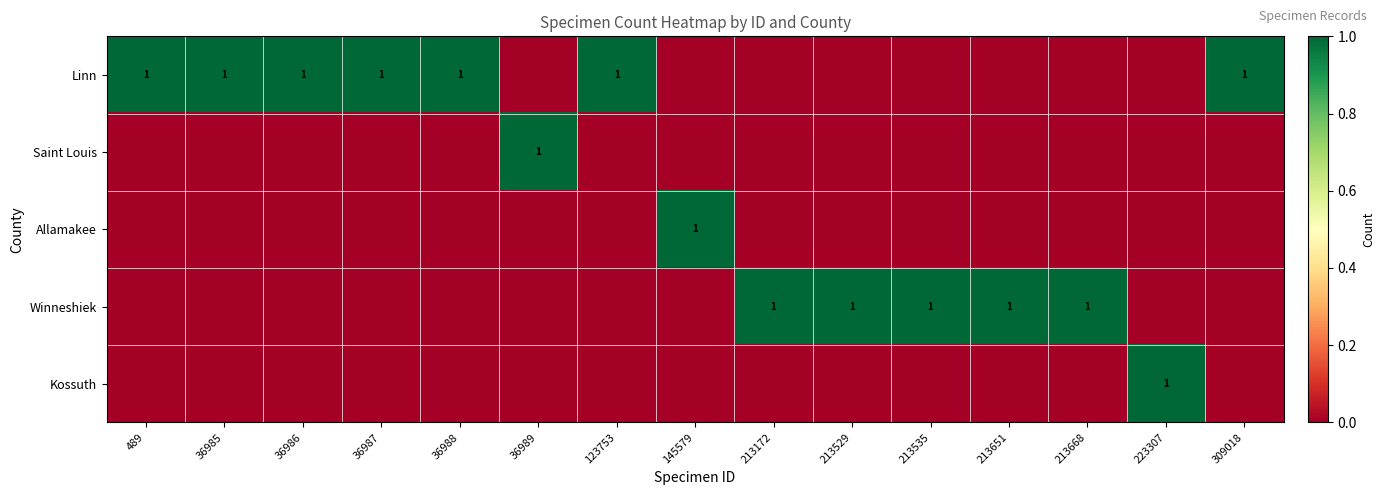

Which series has the largest total across all categories?

Linn